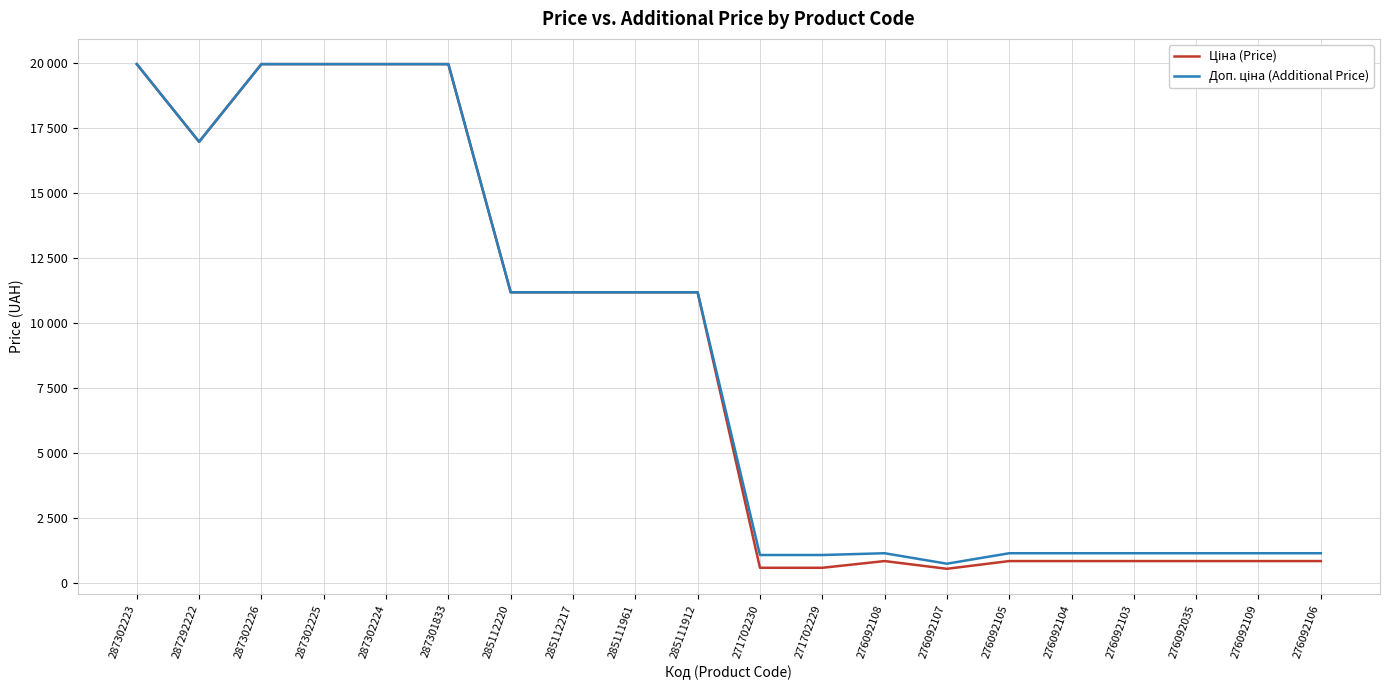

Does the chart display data point markers on the line(s)?

No